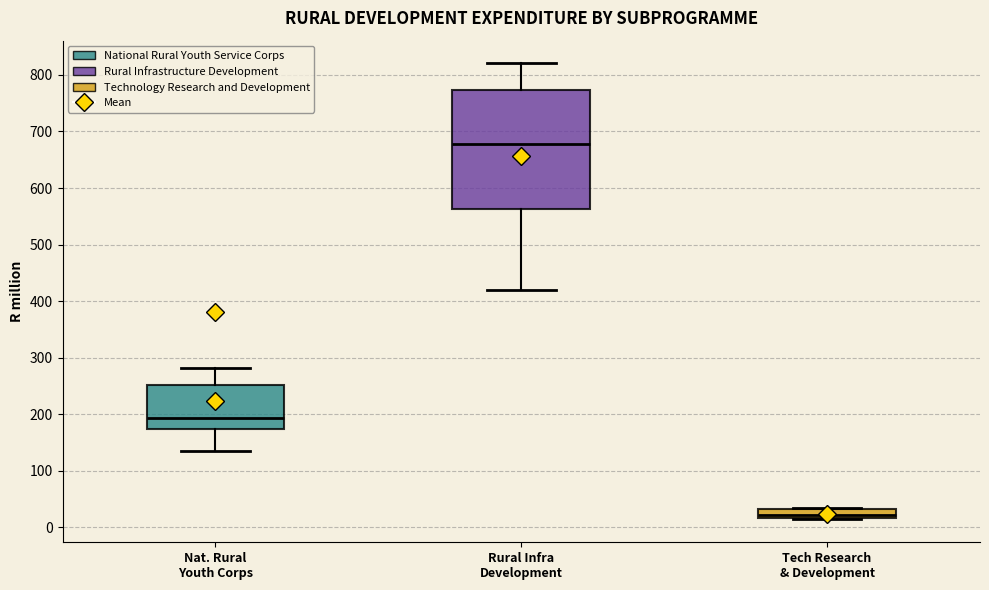

Reading left to right, transcribe this box plot: for each box, give where its median line is, the range the box spans, and where its two whiskers end, as read against the y-axis. The values are not printed on the chart, so give them approximately, as read against the axis.

Nat. Rural Youth Corps: median 190, box 170 to 250, whiskers 140 to 280
Rural Infra Development: median 680, box 560 to 770, whiskers 420 to 820
Tech Research & Development: median 20 (just above the box's lower edge), box 20 to 30, whiskers 10 to 30